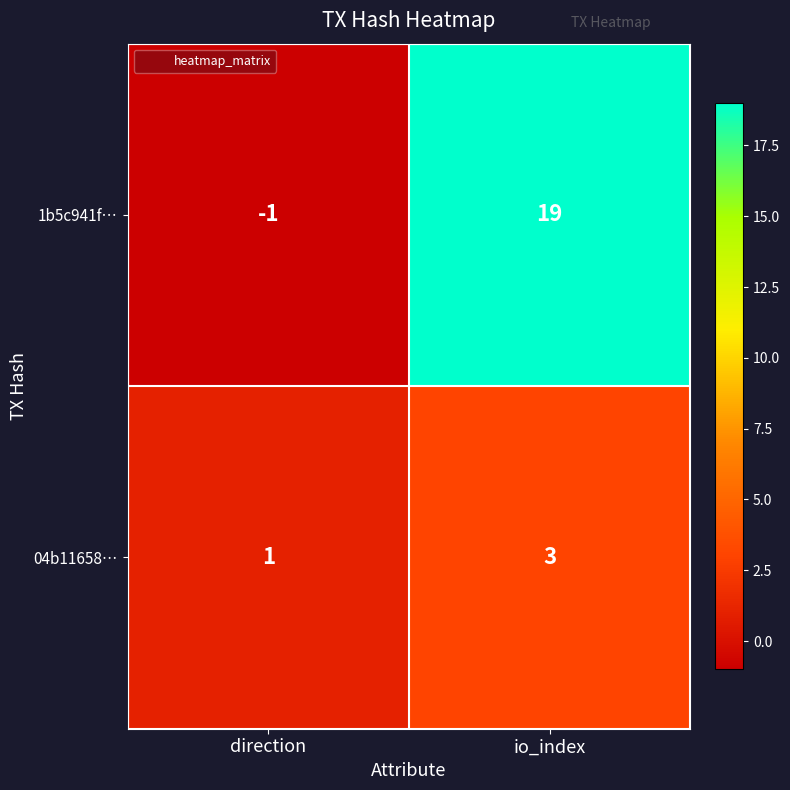

How many values in 1b5c941f… are below zero?

1